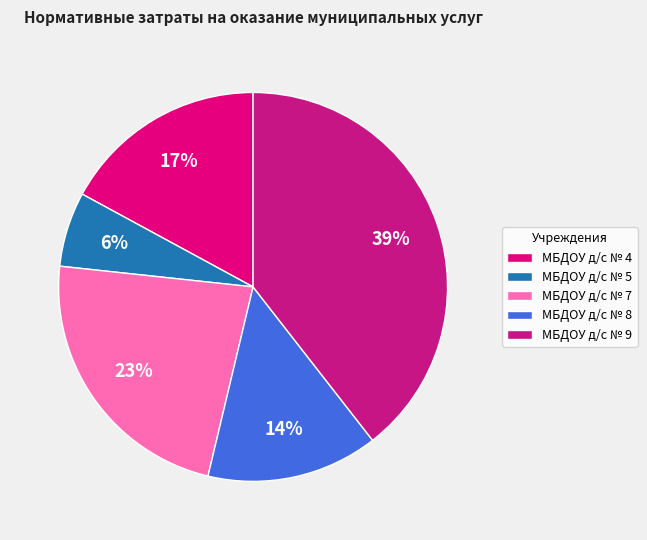

Which has a higher value, МБДОУ д/с № 7 or МБДОУ д/с № 4?

МБДОУ д/с № 7